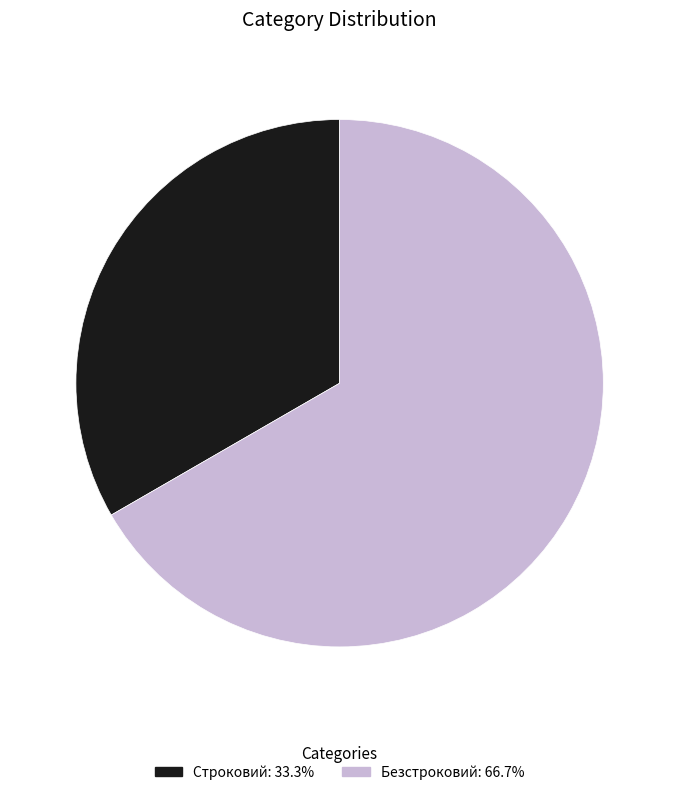

Rank the categories by value from highest to lowest.

Безстроковий, Строковий